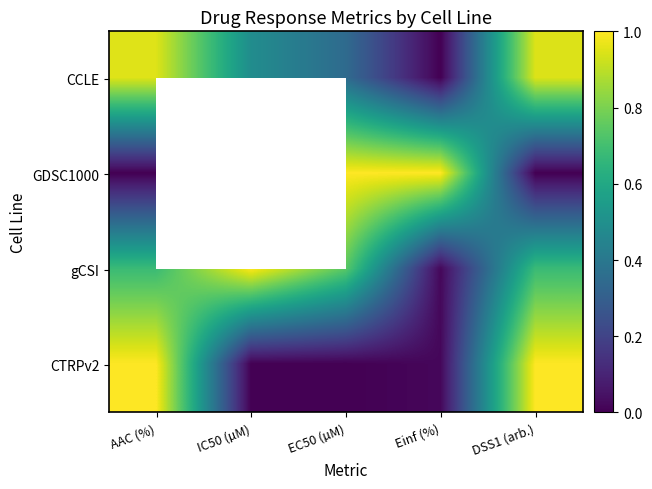

At how many categories does at least one series exceed 0?

5